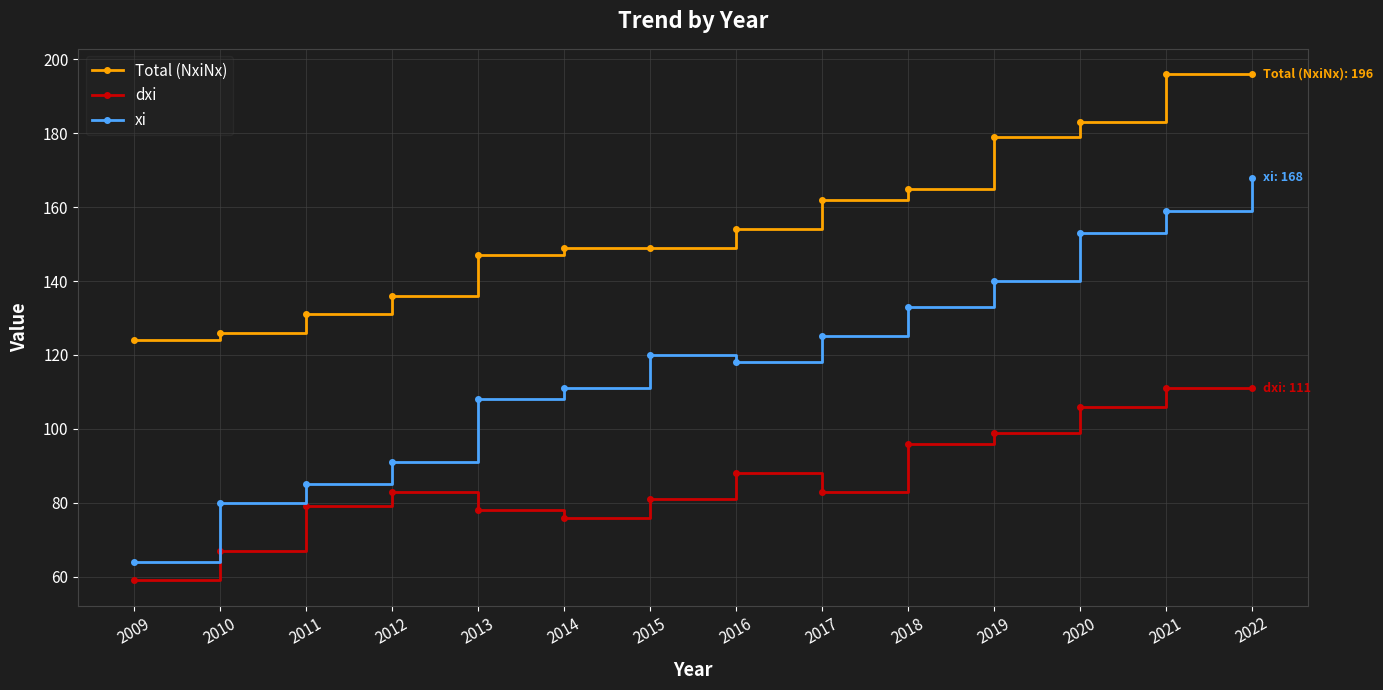

How many data points in xi are less than 120?

7